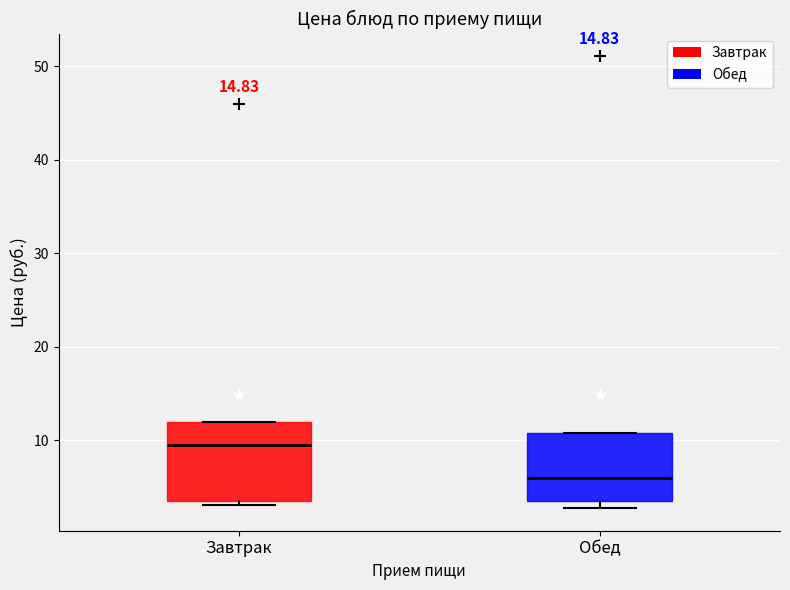

Which box has the lowest median line?

Обед